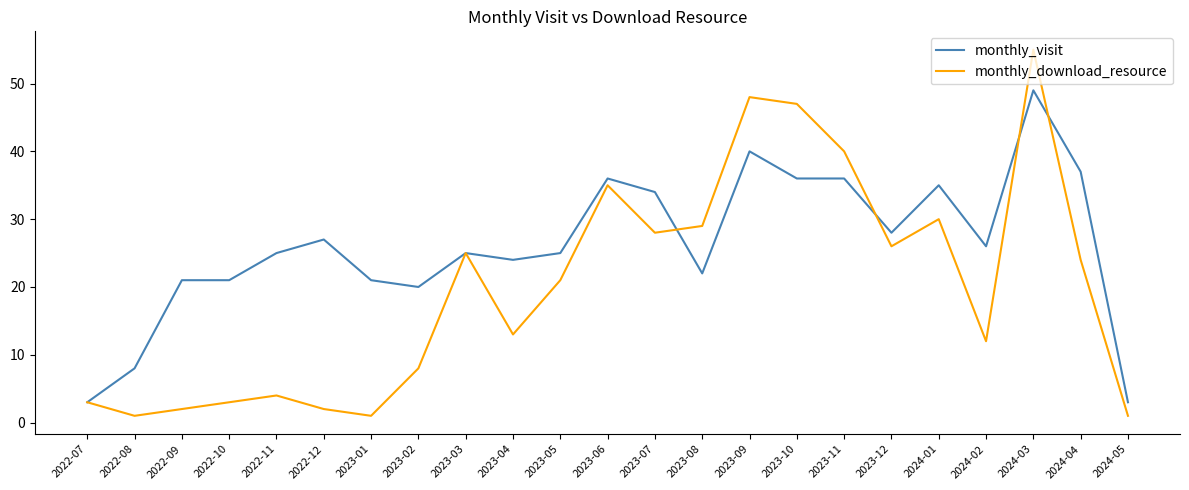

What is the spread (max minus min) of values at 2022-11?

21